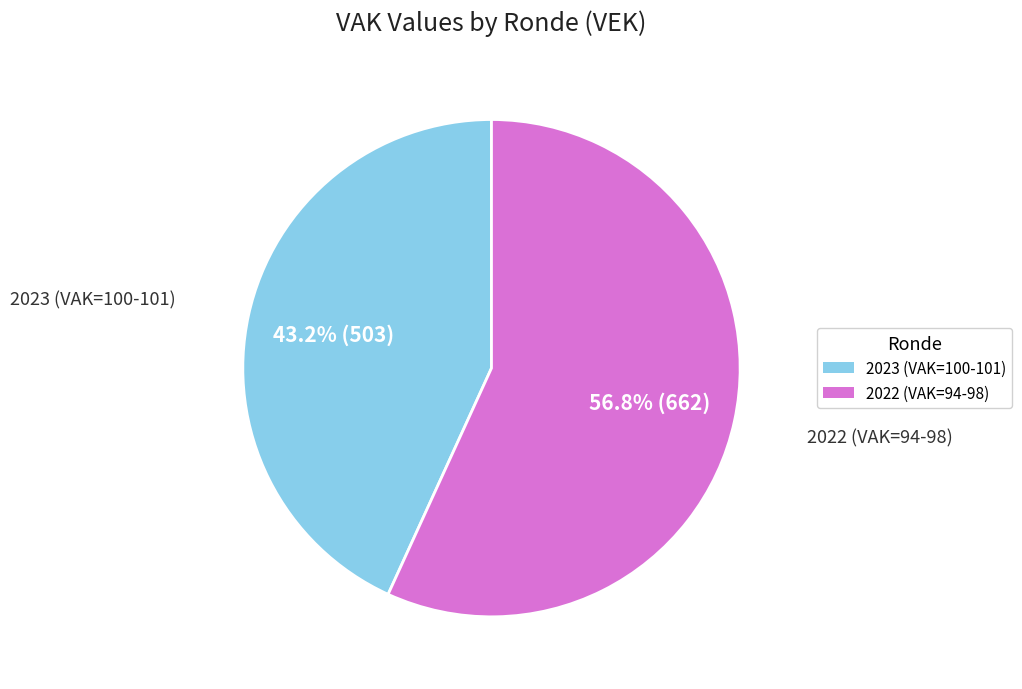

How many slices are in this pie chart?

2